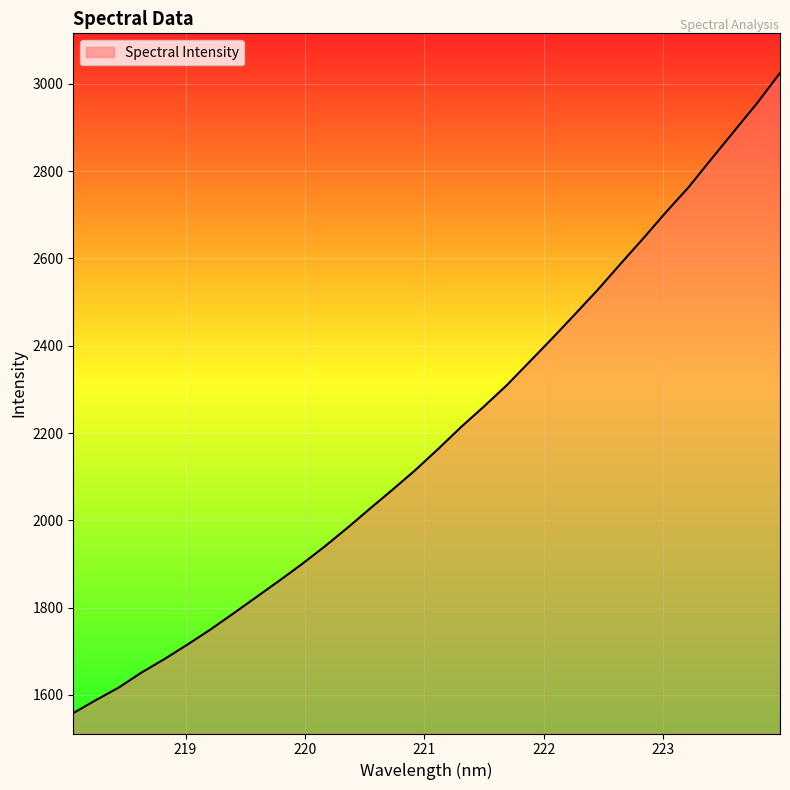

What is the difference between the maximum and minimum values?

1466.2